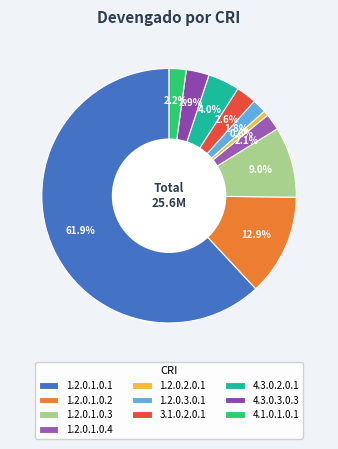

To the nearest percent, what is the average slice percentage?

10%